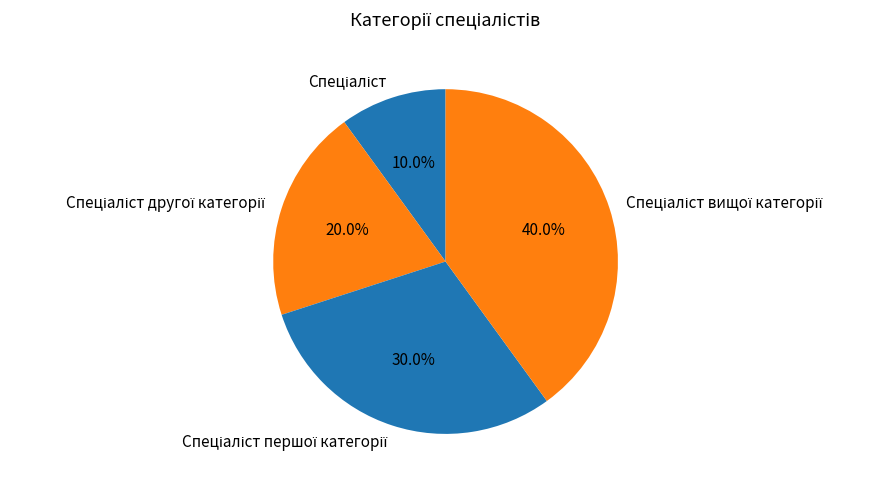

Count the number of slices in the pie.

4